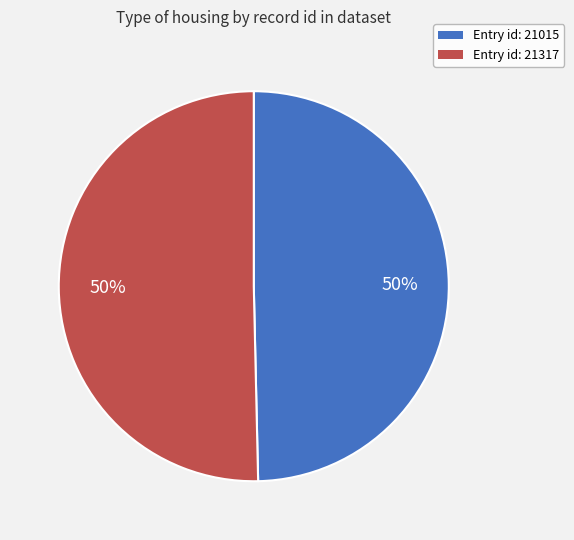

How many segments does this pie chart have?

2